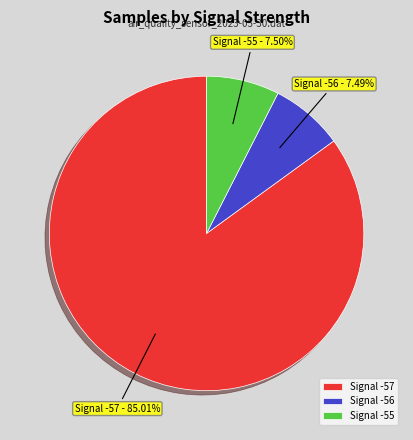

How many slices are in this pie chart?

3